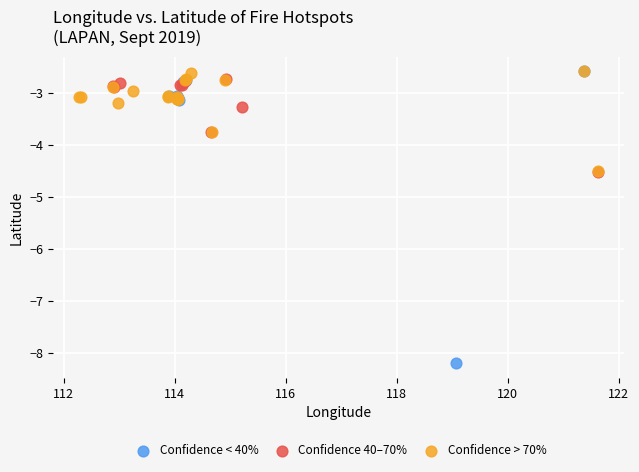

Which series has the widest spread of Y values?

Confidence < 40%